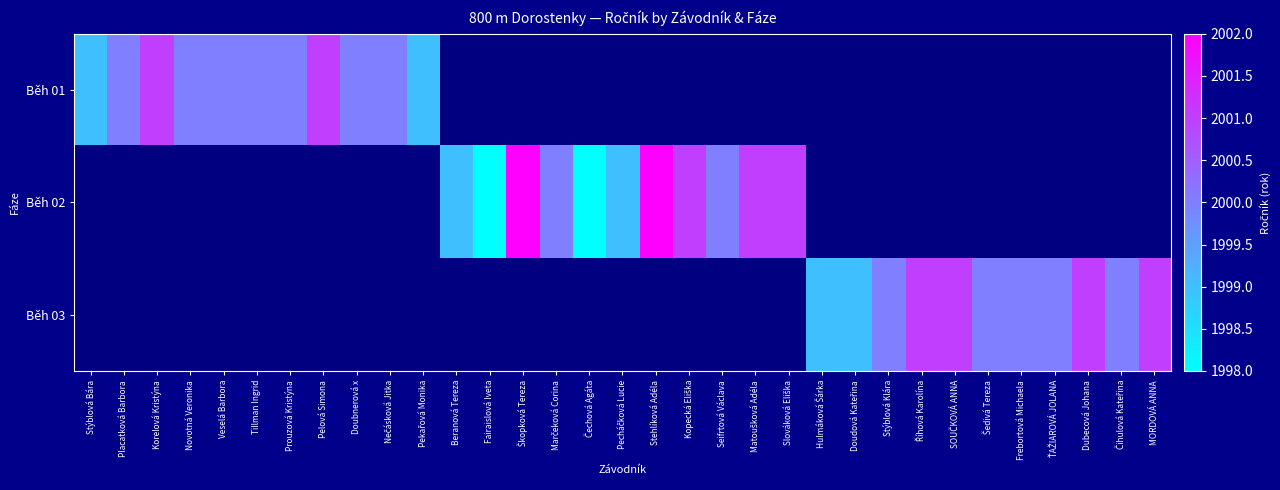

At Frebortová Michaela, list the series in order from largest to smallest.

Běh 01, Běh 02, Běh 03